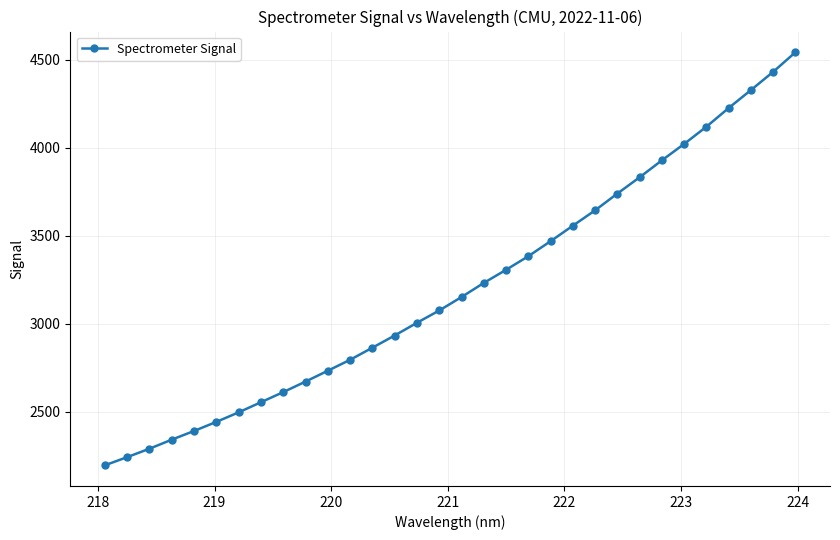

What is the minimum value shown in the chart?

2194.5